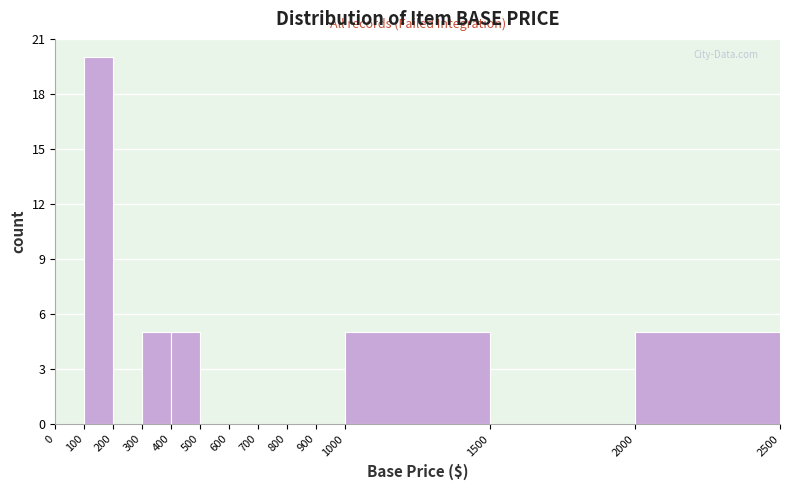

Over which range of the x-axis is the bar tallest?

100 to 200